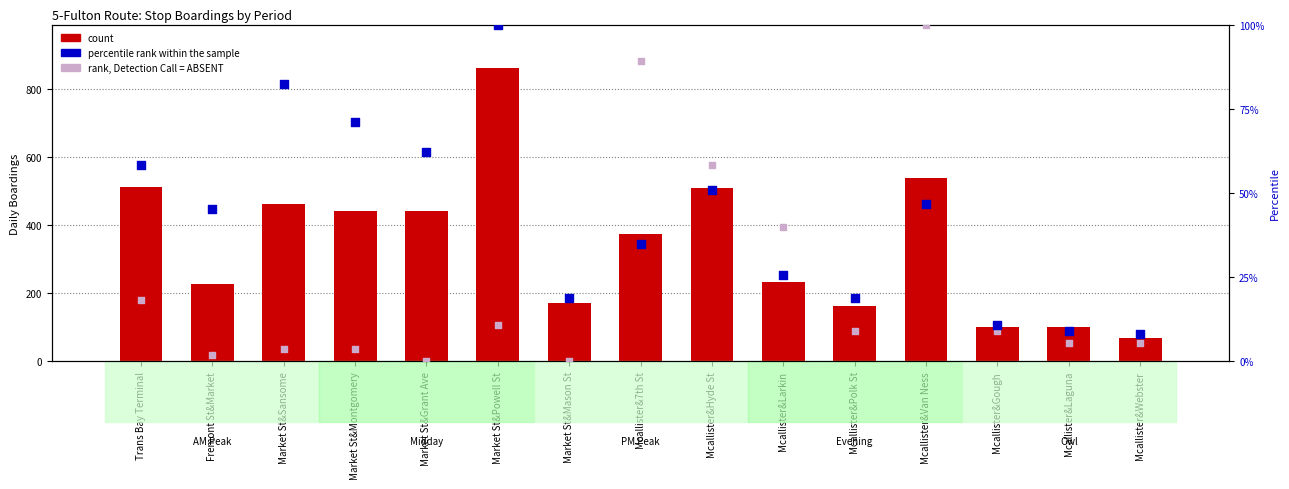

Which series reaches the maximum Y coordinate?

count